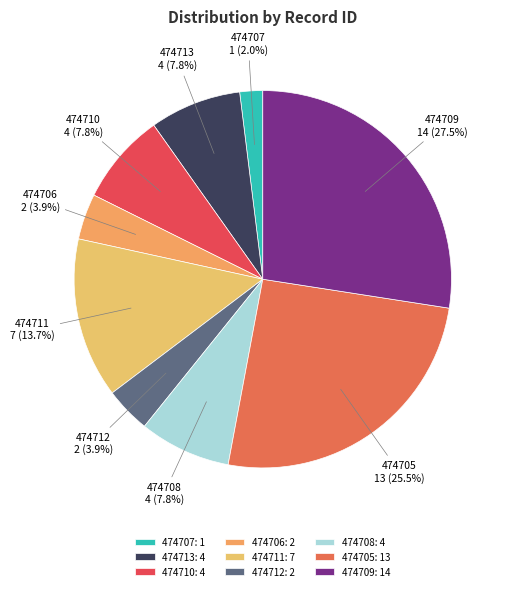

Which slice is the largest?

474709